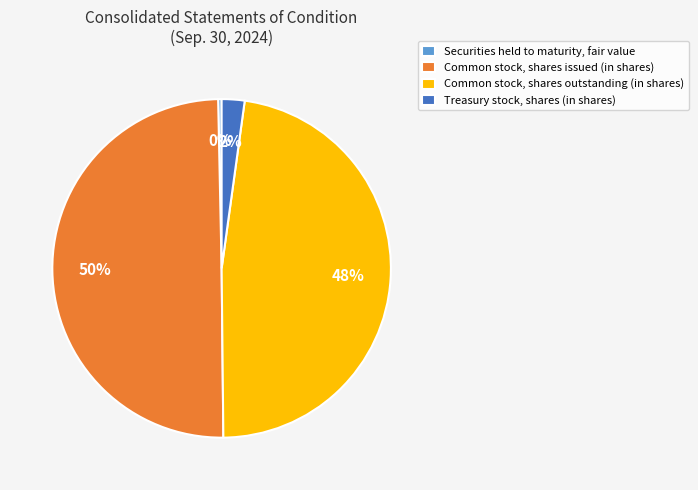

Which slice is the largest?

Common stock, shares issued (in shares)